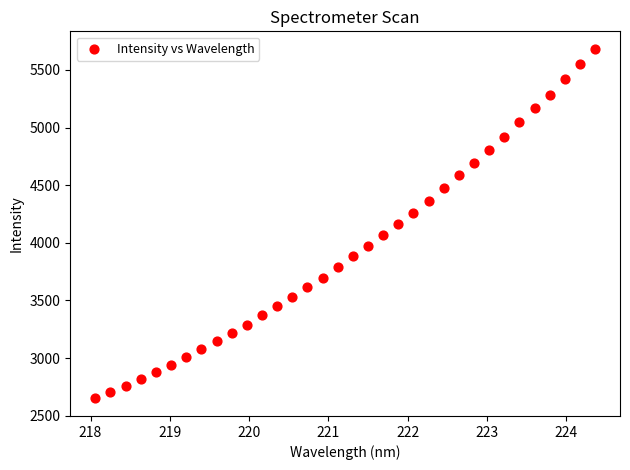

What is the range of X values (max minus min)?

6.3